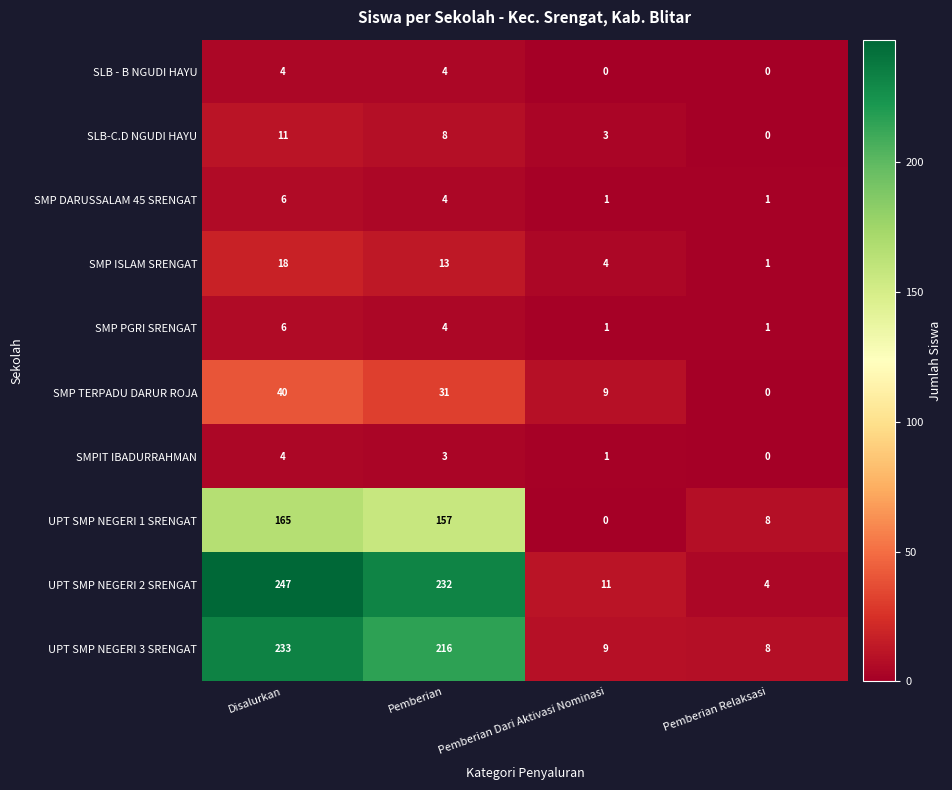

Which series has the largest range (max minus min)?

UPT SMP NEGERI 2 SRENGAT